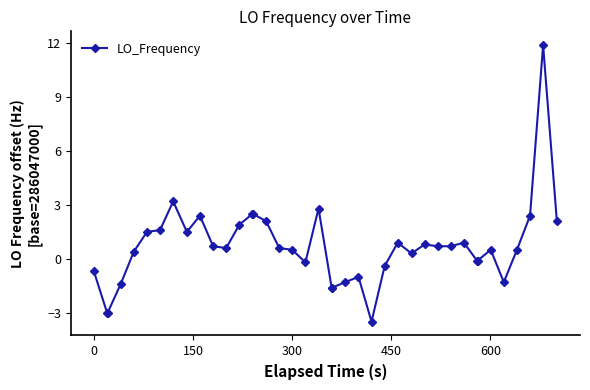

What is the value of the 16th point from the left?

2.1